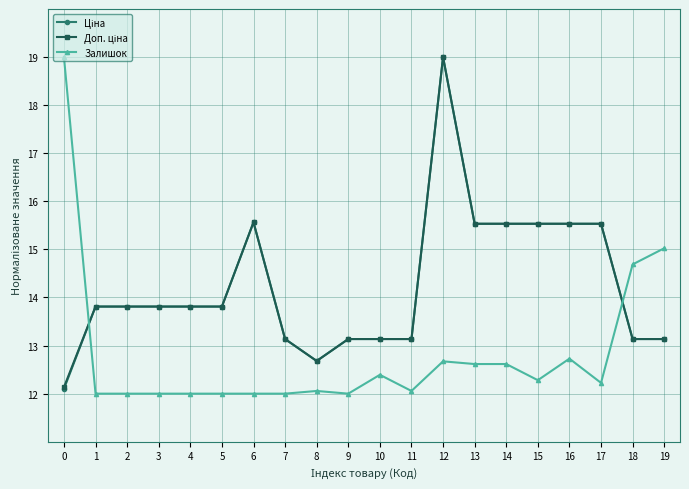

What is the greatest value displayed?

19.0